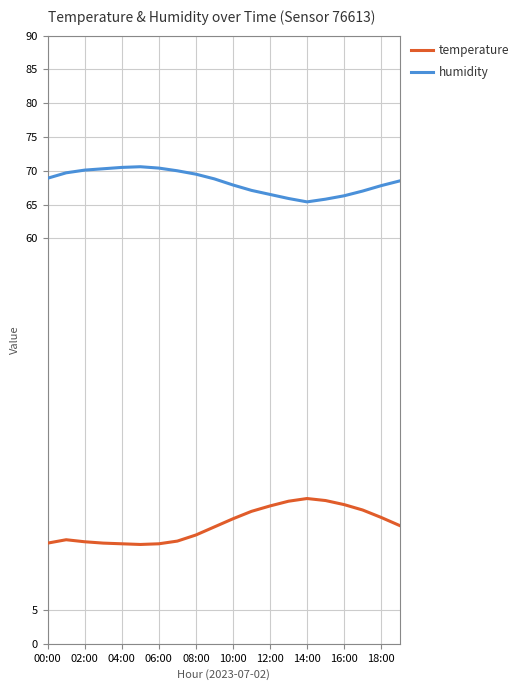

What is the greatest value displayed?

70.6